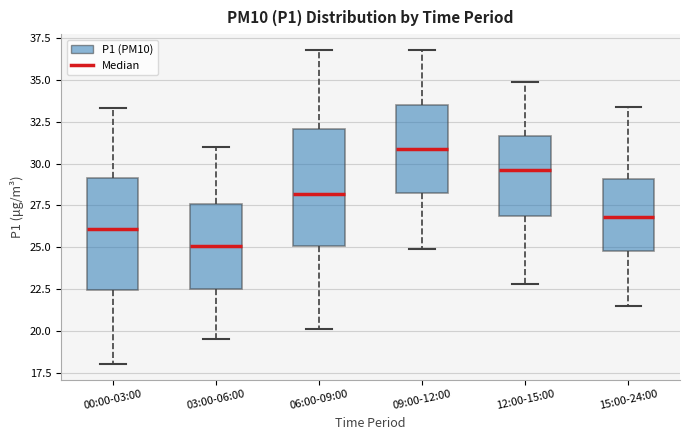

Reading left to right, read every box against the y-axis: the position of its median line, the range the box covers, and the ends of its whiskers. The values are not printed on the chart, so give them approximately, as read against the axis.

00:00-03:00: median 26.0, box 22.5 to 29.0, whiskers 18.0 to 33.5
03:00-06:00: median 25.0, box 22.5 to 27.5, whiskers 19.5 to 31.0
06:00-09:00: median 28.0, box 25.0 to 32.0, whiskers 20.0 to 37.0
09:00-12:00: median 31.0, box 28.5 to 33.5, whiskers 25.0 to 37.0
12:00-15:00: median 29.5, box 27.0 to 31.5, whiskers 23.0 to 35.0
15:00-24:00: median 27.0, box 25.0 to 29.0, whiskers 21.5 to 33.5